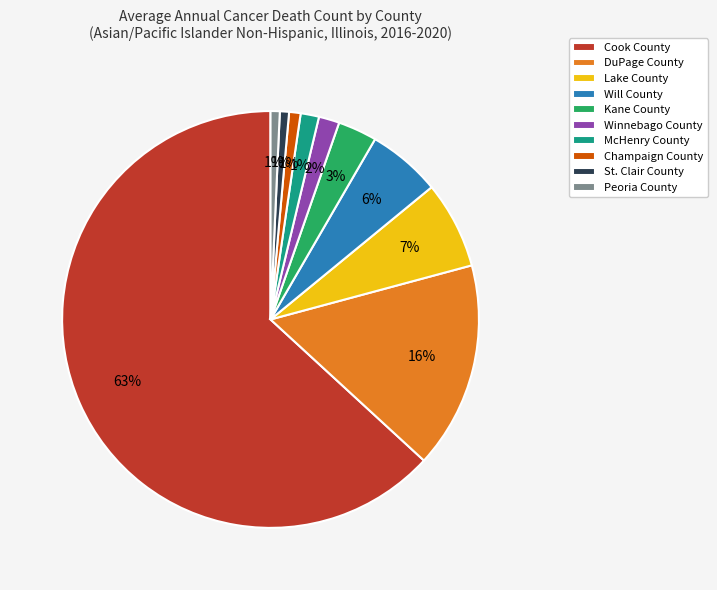

True or false: Will County accounts for 1% of the total.

False